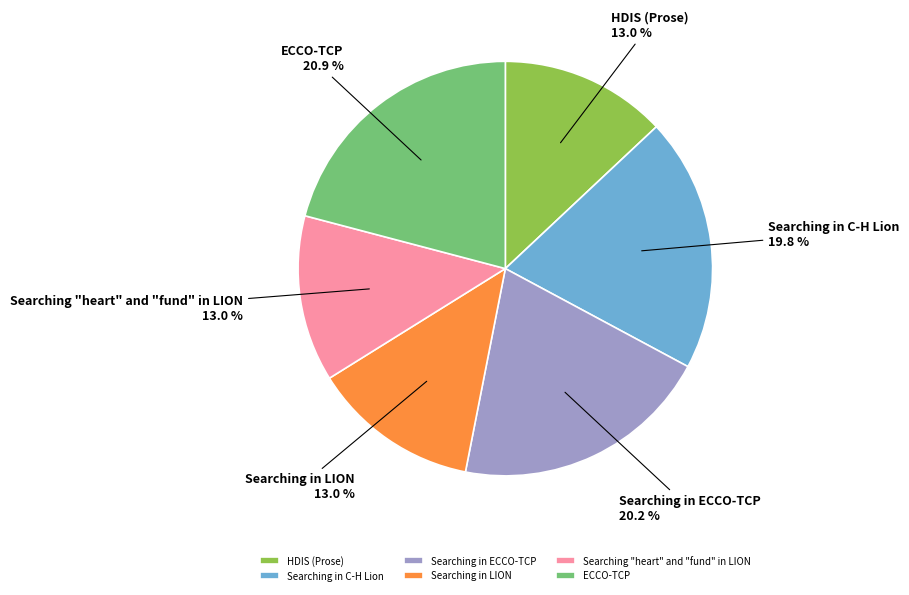

How many slices are in this pie chart?

6